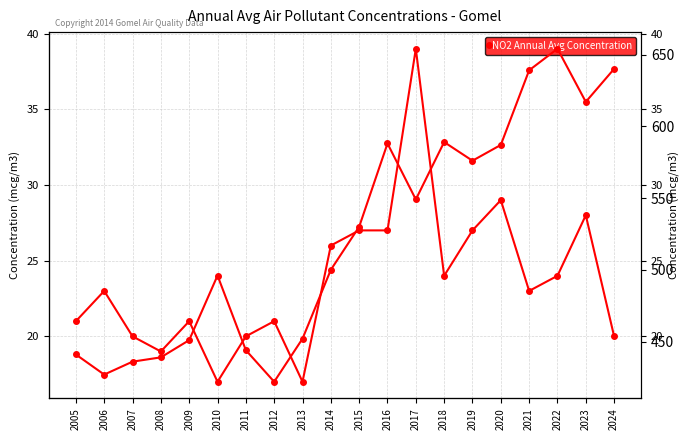

Is the value of CO Annual Avg Concentration at 2006 greater than the value of NO2 Annual Avg Concentration at 2006?

Yes